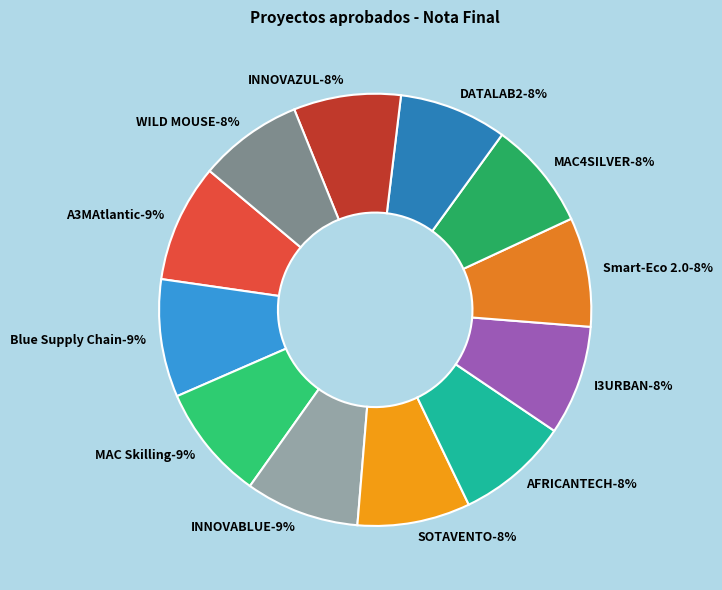

How many segments does this pie chart have?

12